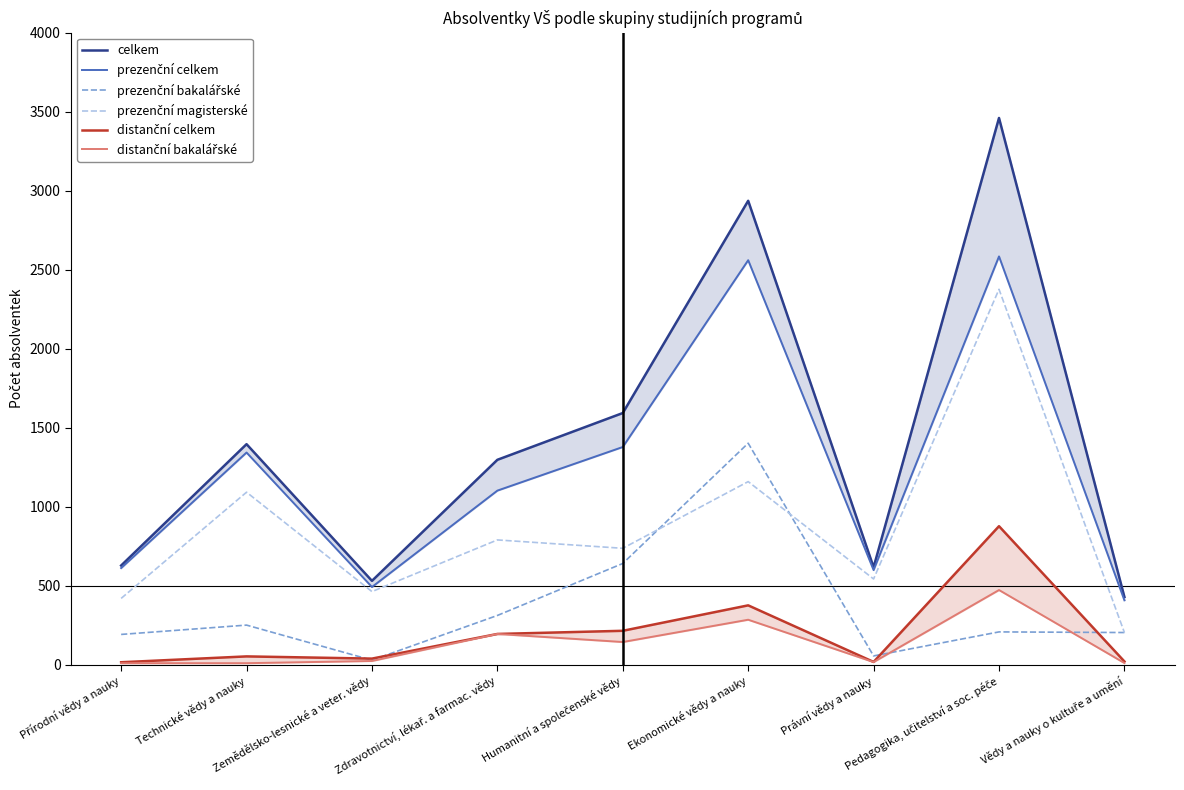

Which series has the widest spread of values?

celkem